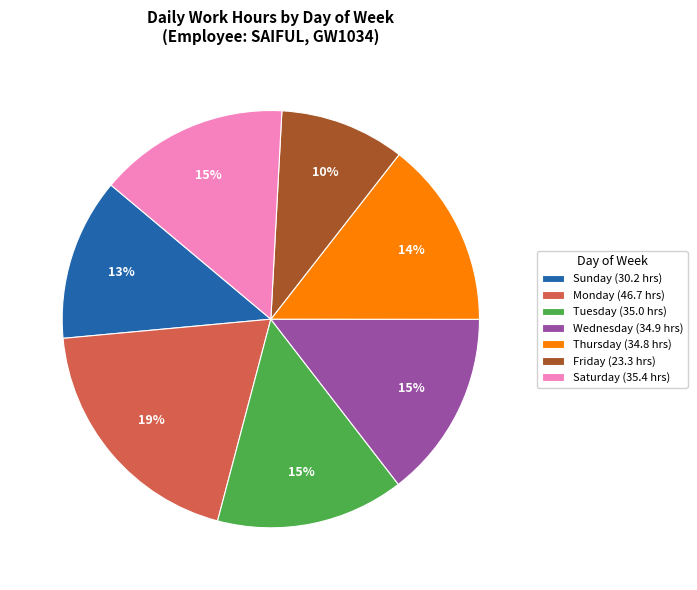

How many slices are in this pie chart?

7